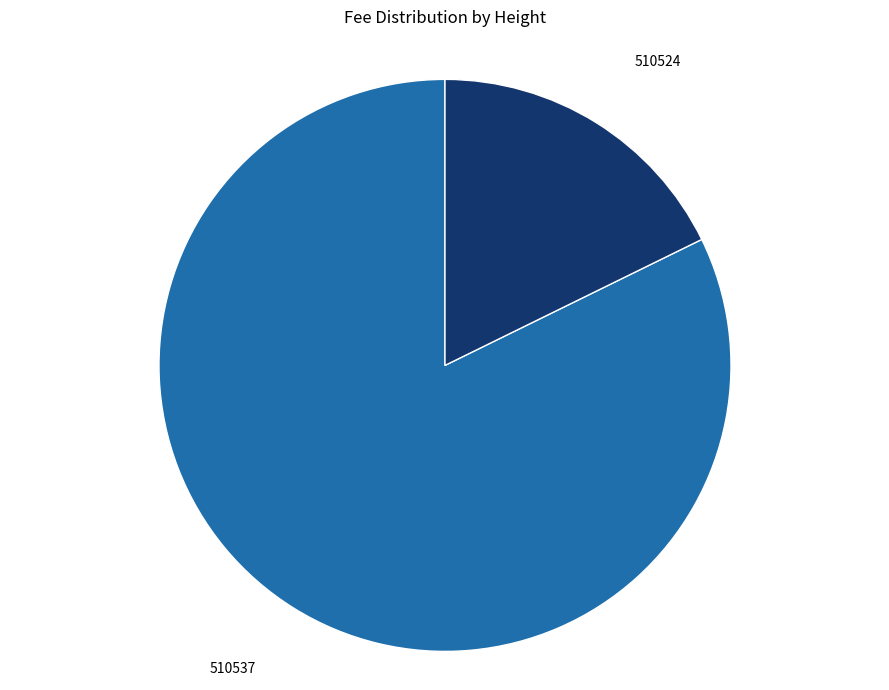

Does any single category account for the majority?

Yes